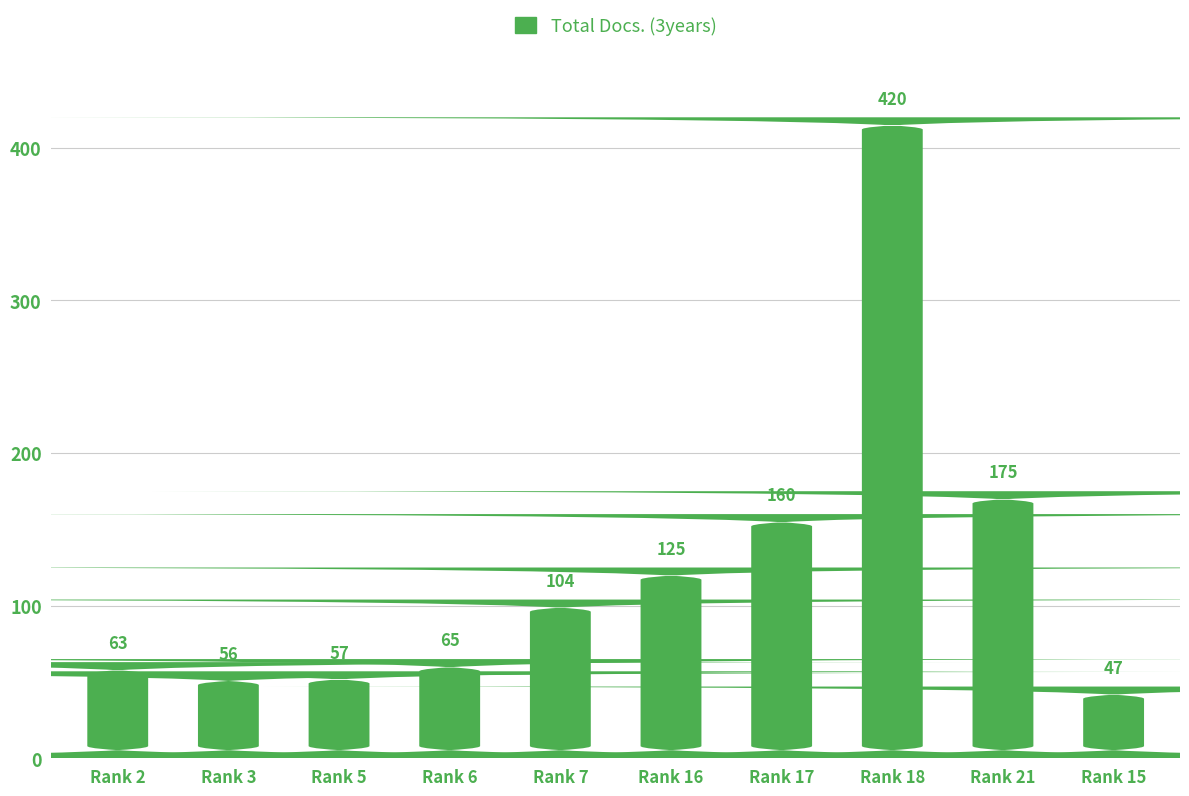

What is the ratio of the value at Rank 2 to the value at Rank 6?

1.0